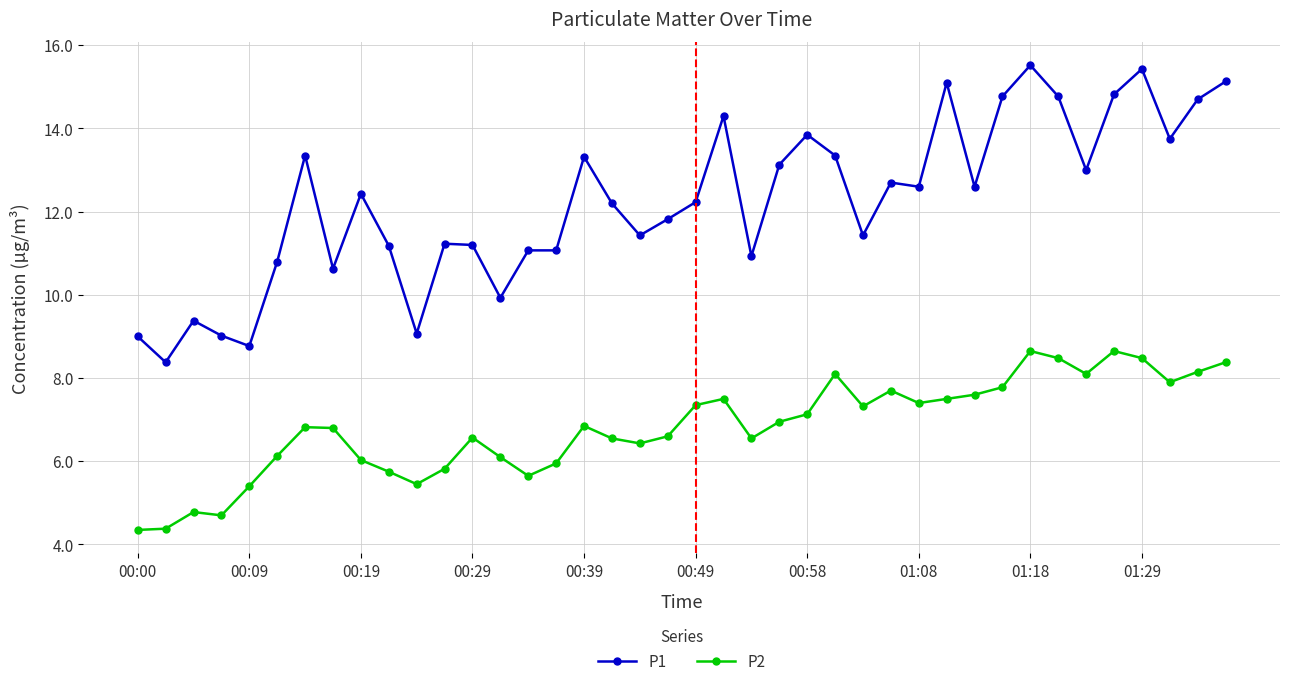

What is the minimum value for P1?

8.4